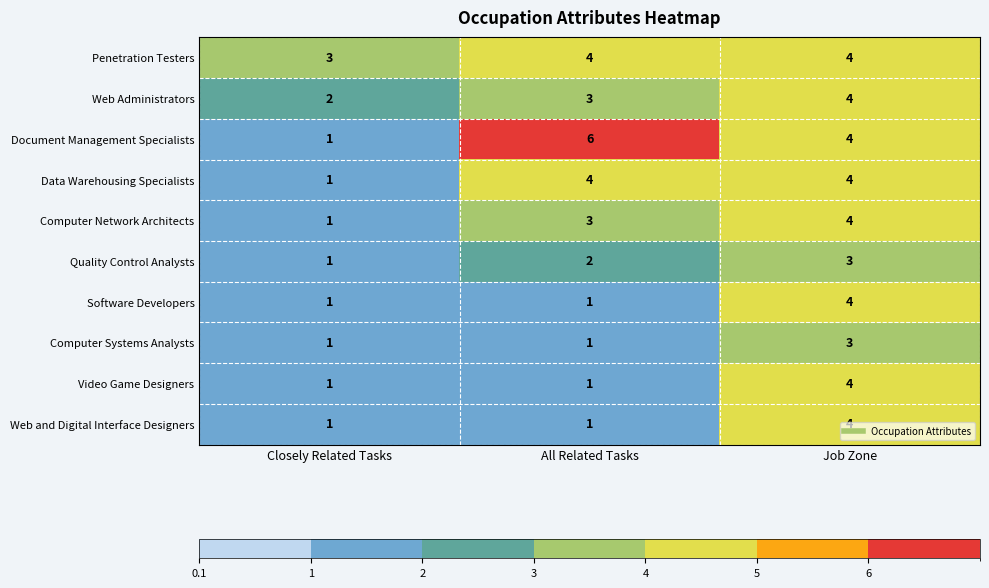

Which series has the widest spread of values?

Document Management Specialists